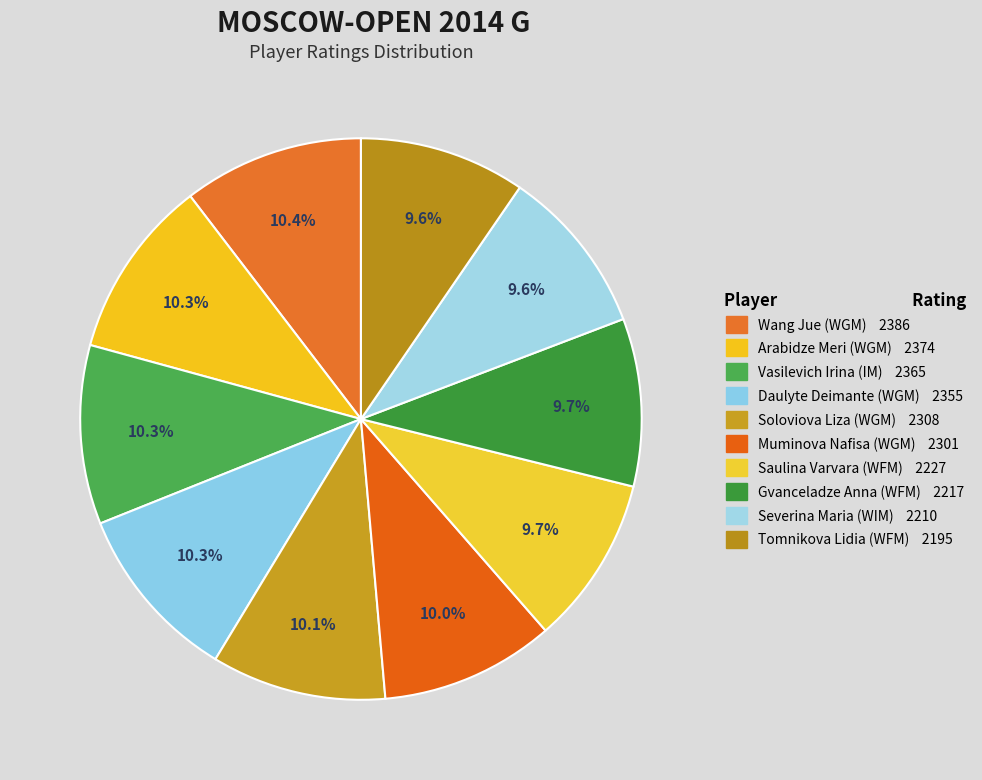

To the nearest percent, what portion does Daulyte Deimante (WGM) represent?

10%